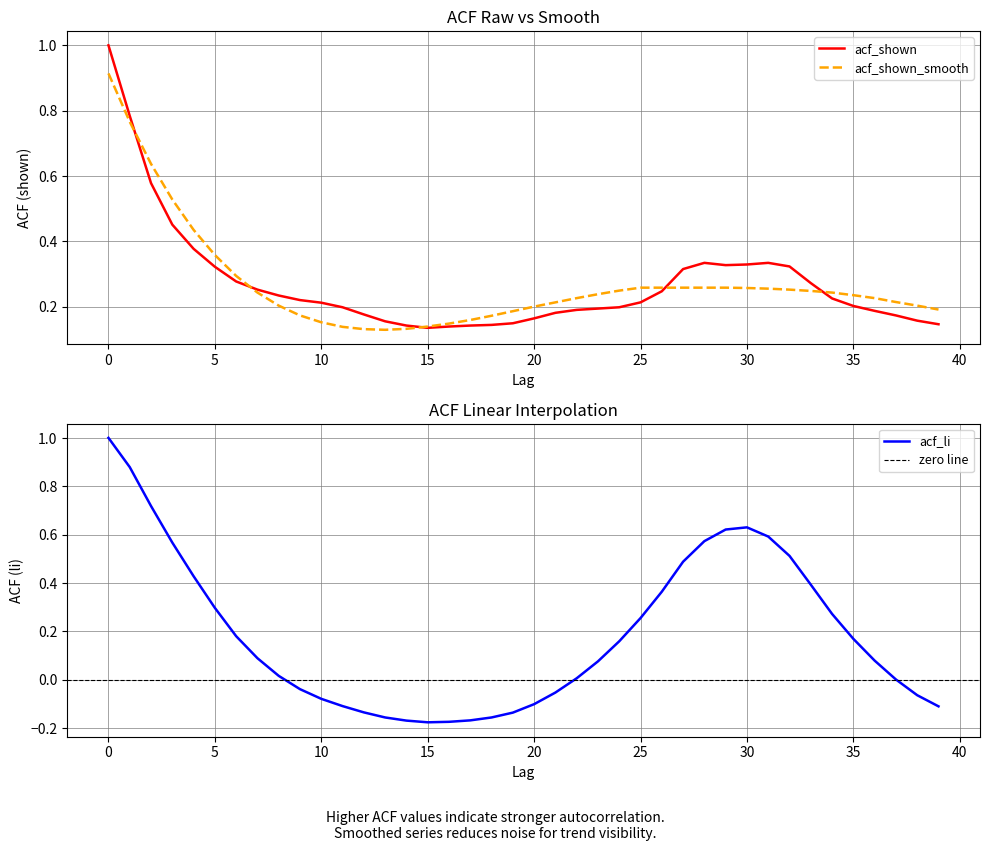

Is it true that acf_shown equals 0.1 at 26?

False